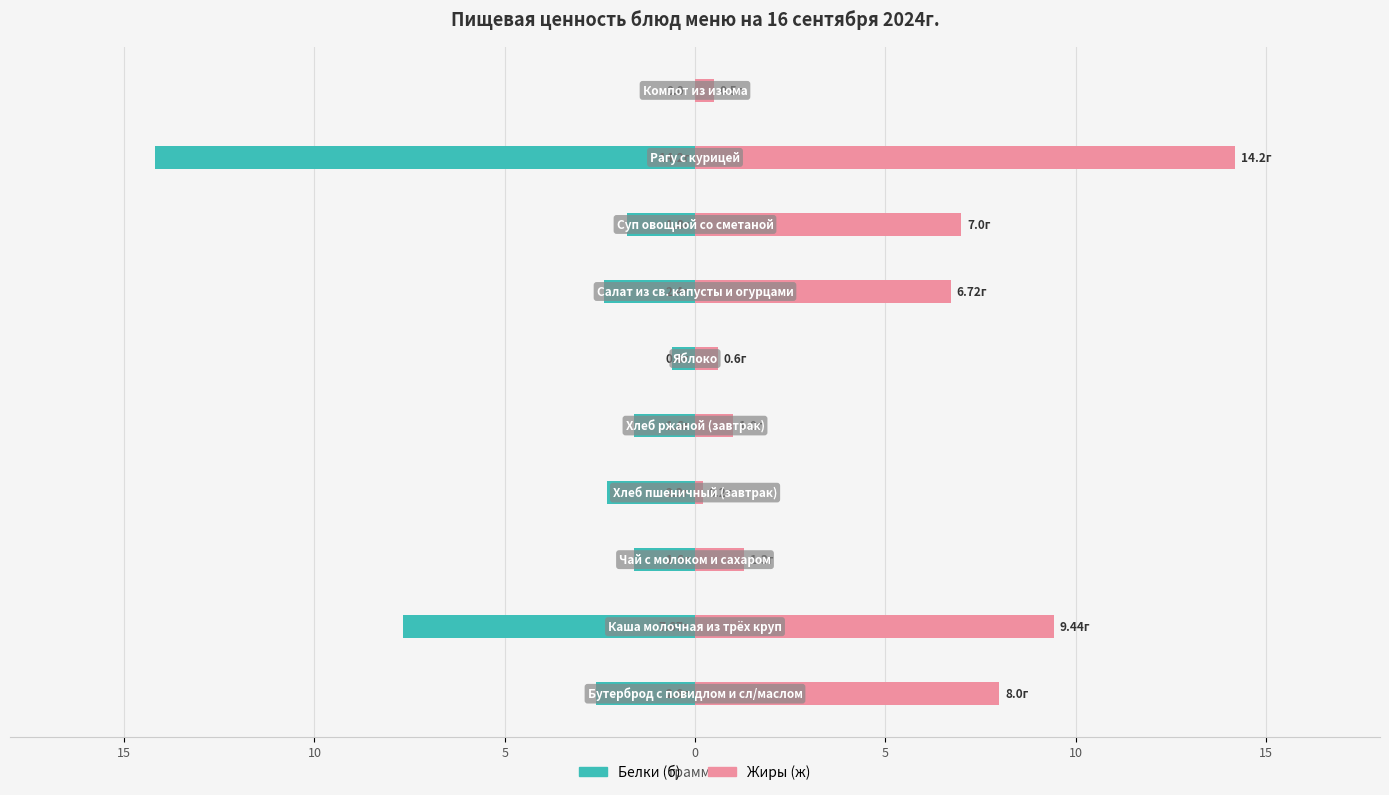

Reading left to right, what are all the values shown in this chart?

Белки (б): -2.6	-7.7	-1.6	-2.3	-1.6	-0.6	-2.4	-1.8	-14.2	0.0
Жиры (ж): 8.0	9.4	1.3	0.2	1.0	0.6	6.7	7.0	14.2	0.5